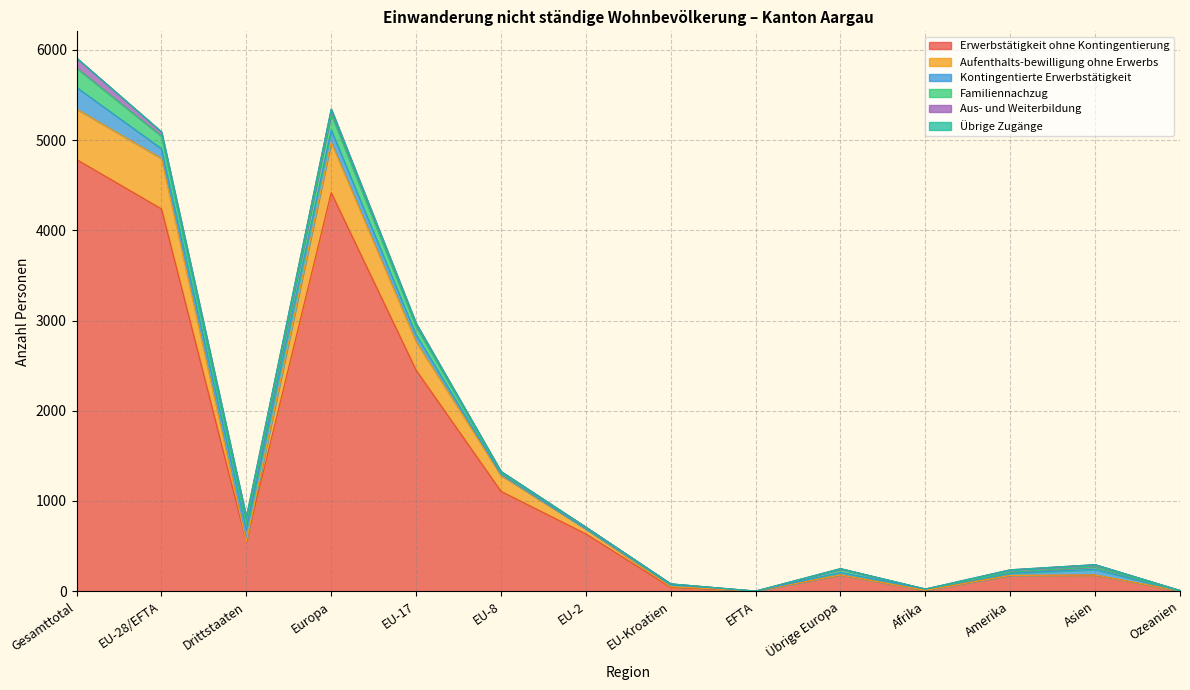

True or false: Übrige Zugänge and Familiennachzug intersect in this chart.

False